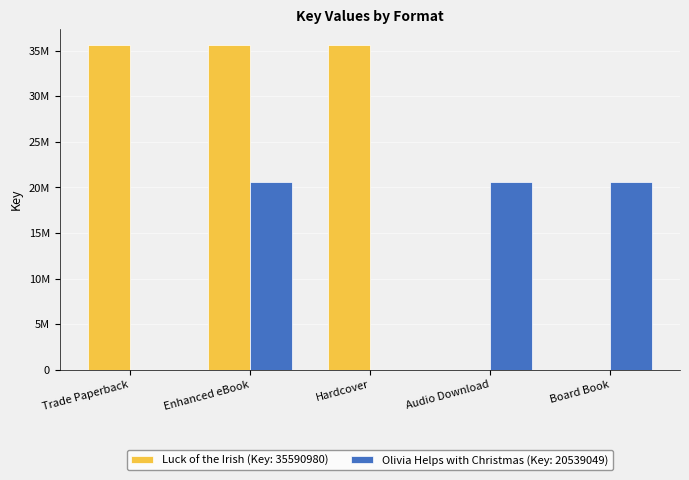

The value of Olivia Helps with Christmas (Key: 20539049) at Audio Download is 20539049. True or false?

True